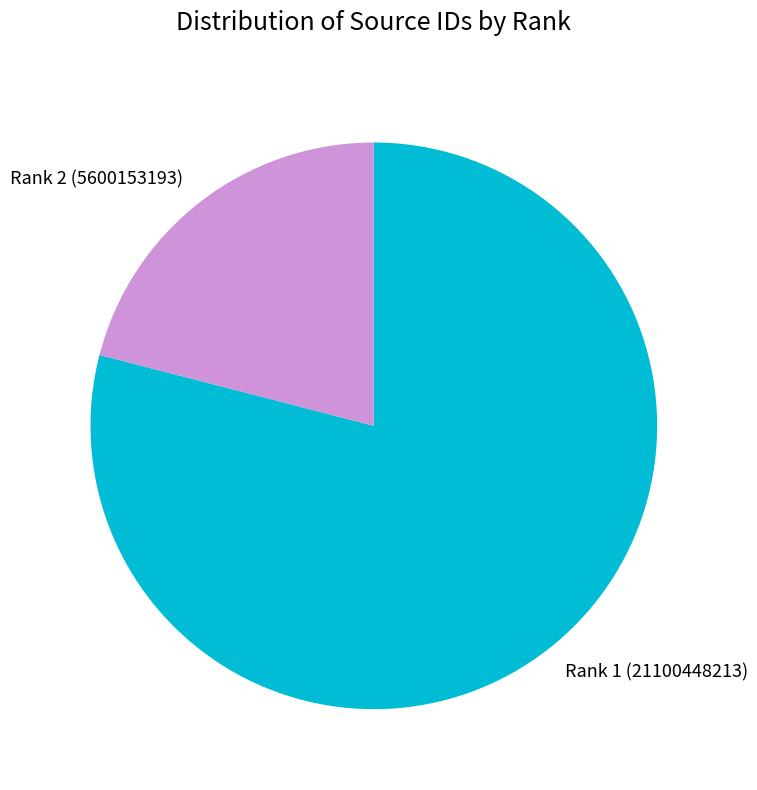

Between Rank 1 (21100448213) and Rank 2 (5600153193), which is larger?

Rank 1 (21100448213)